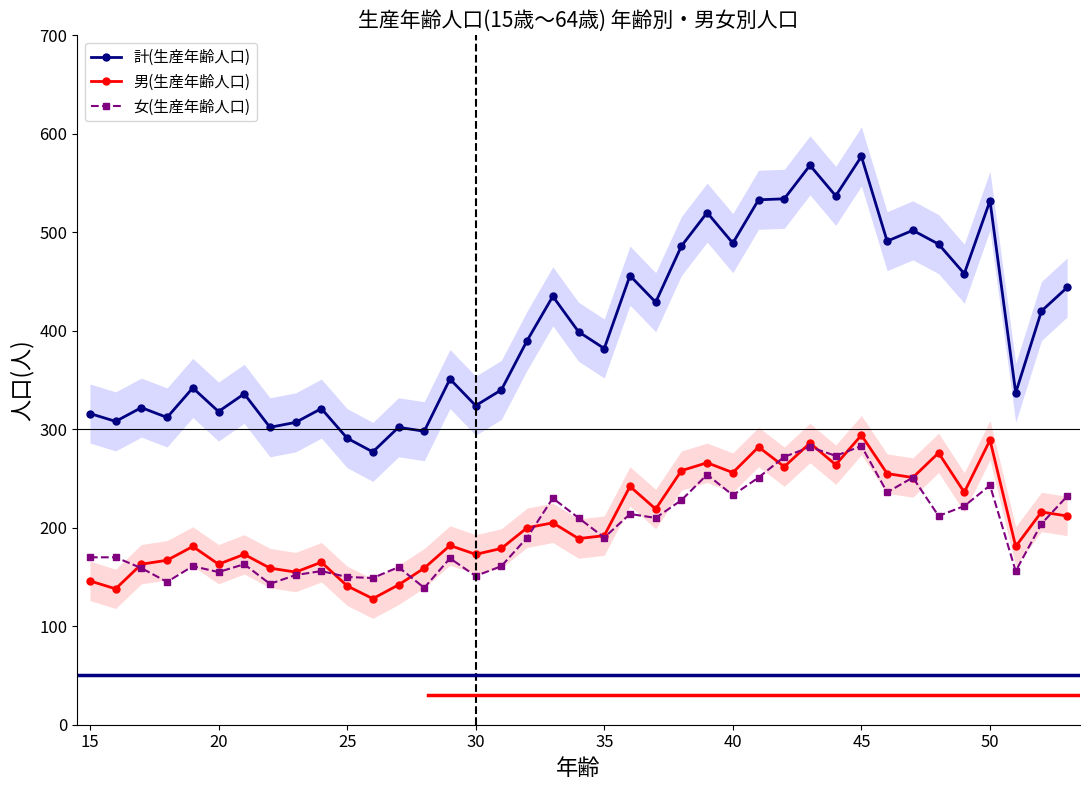

In 計(生産年齢人口), how many points are higher than both neighbors (excluding endpoints)?

13